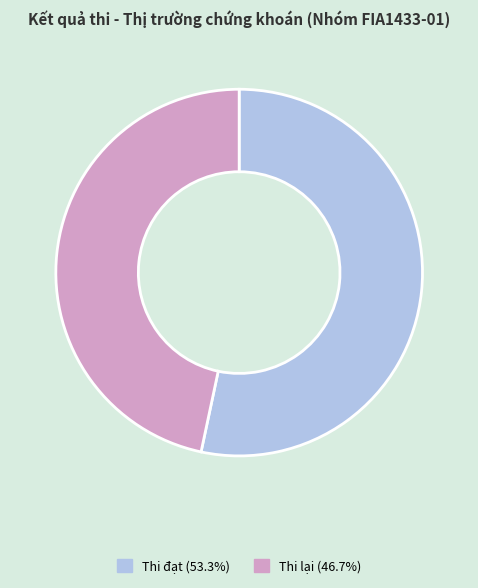

Is there any slice that represents more than half of the pie?

Yes